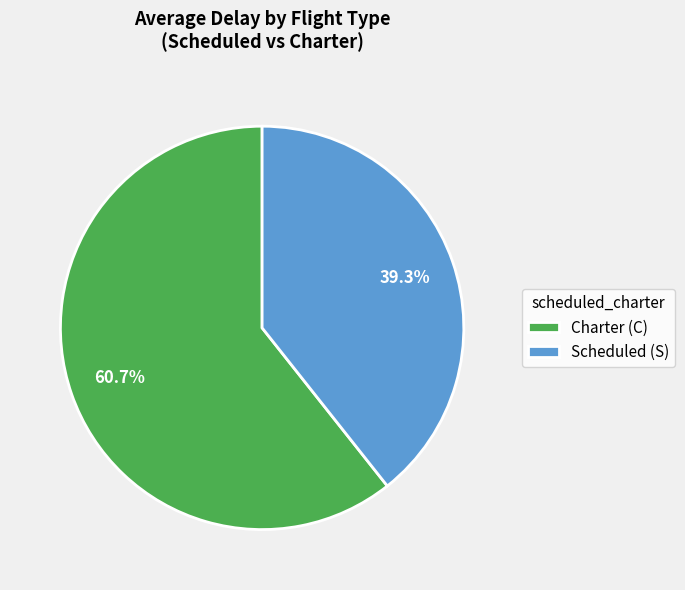

Approximately how many times larger is the value at Scheduled (S) compared to Charter (C)?

0.6